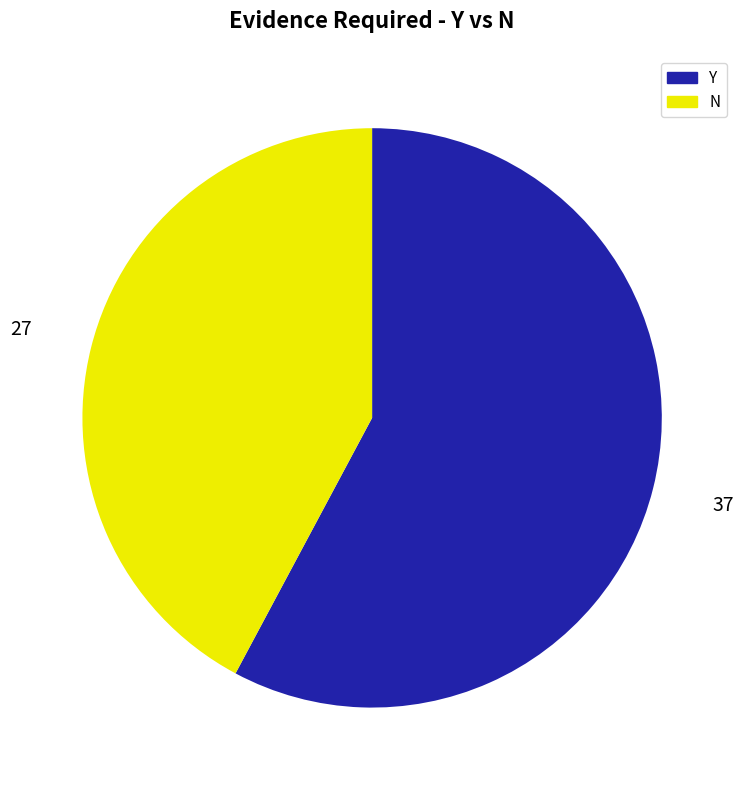

Rank the categories by value from lowest to highest.

N, Y